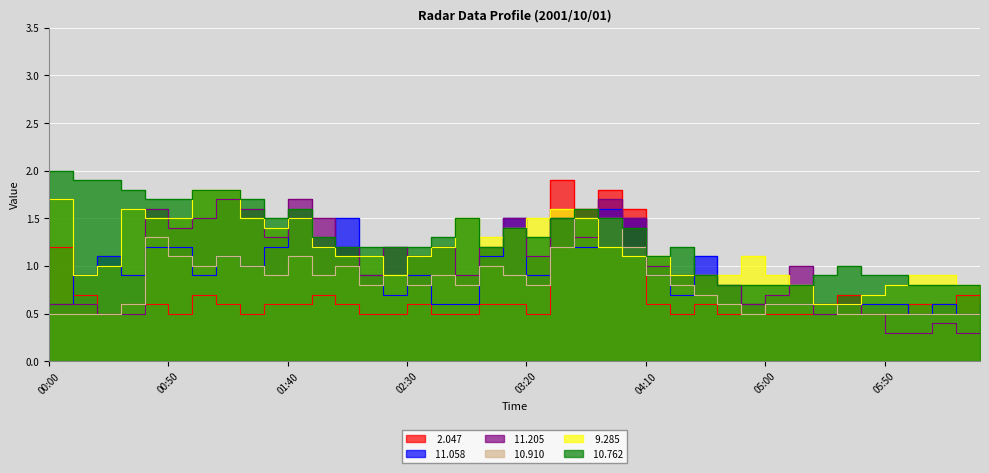

What is the total value across all series at 01:20?

7.3